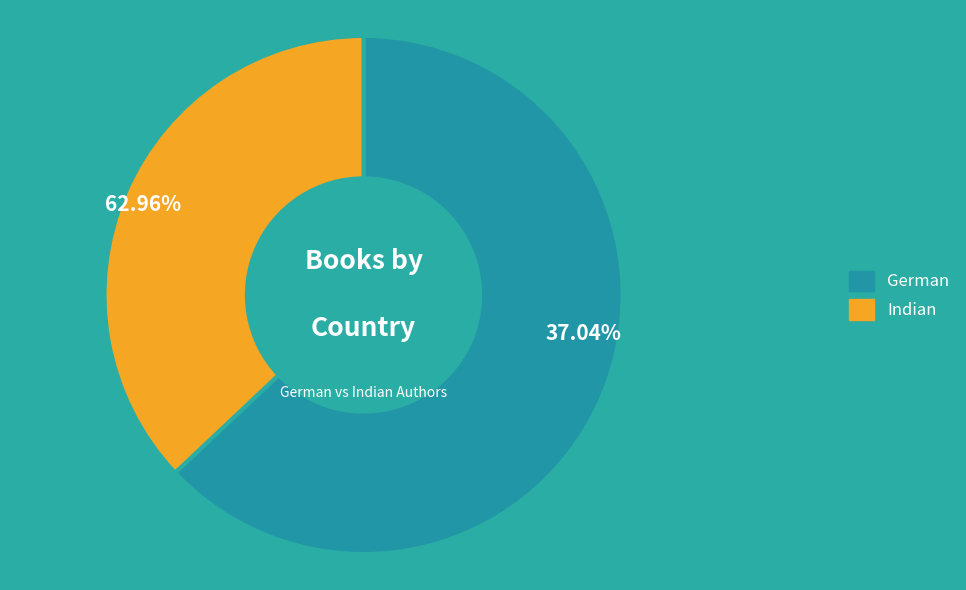

To the nearest percent, what is the difference between the German and Indian slice percentages?

26%